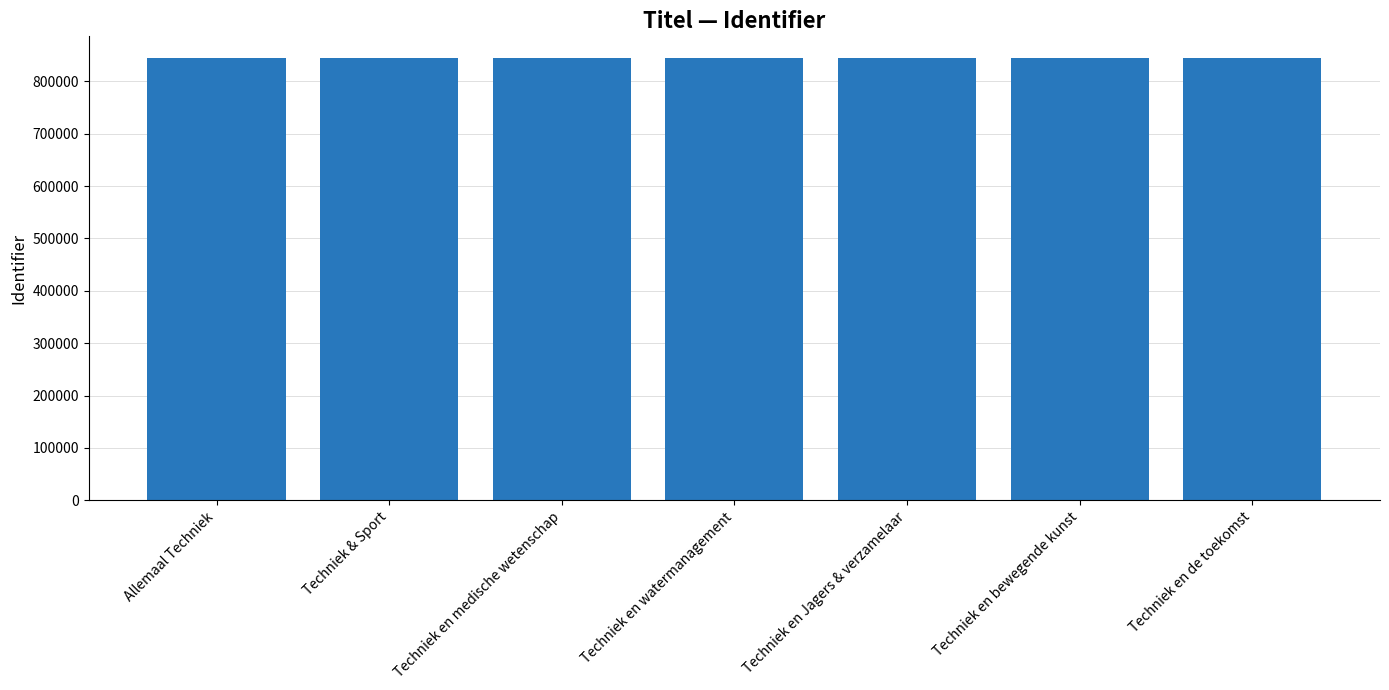

Approximately how many times larger is the value at Techniek & Sport compared to Allemaal Techniek?

1.0